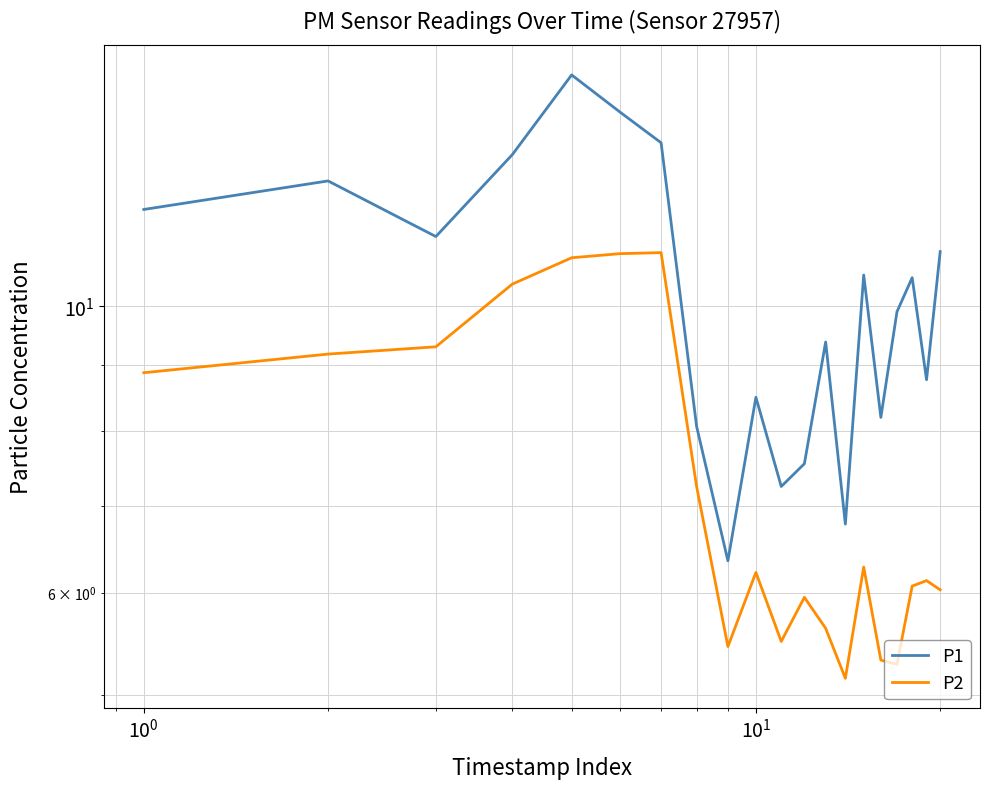

Rank the series by their average value, from highest to lowest.

P1, P2